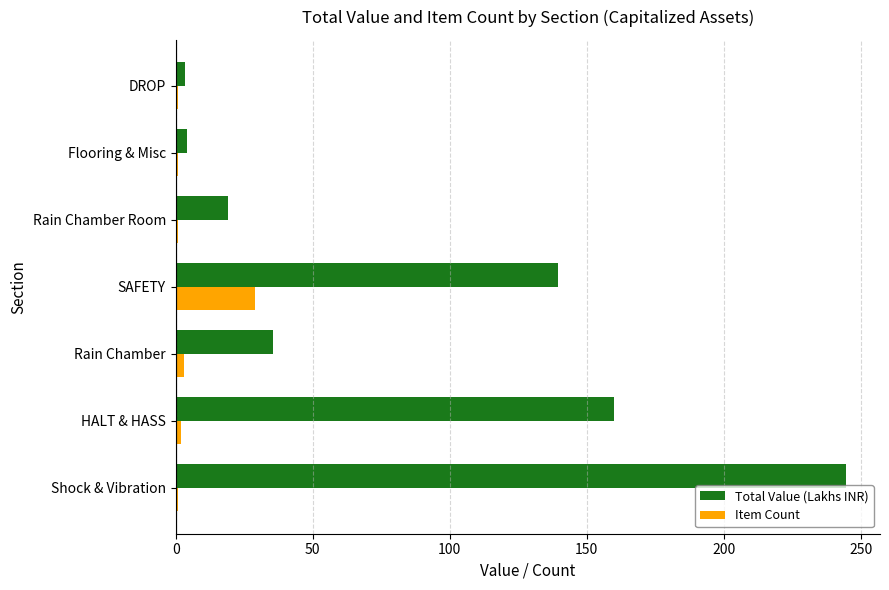

Which series has the largest total across all categories?

Total Value (Lakhs INR)